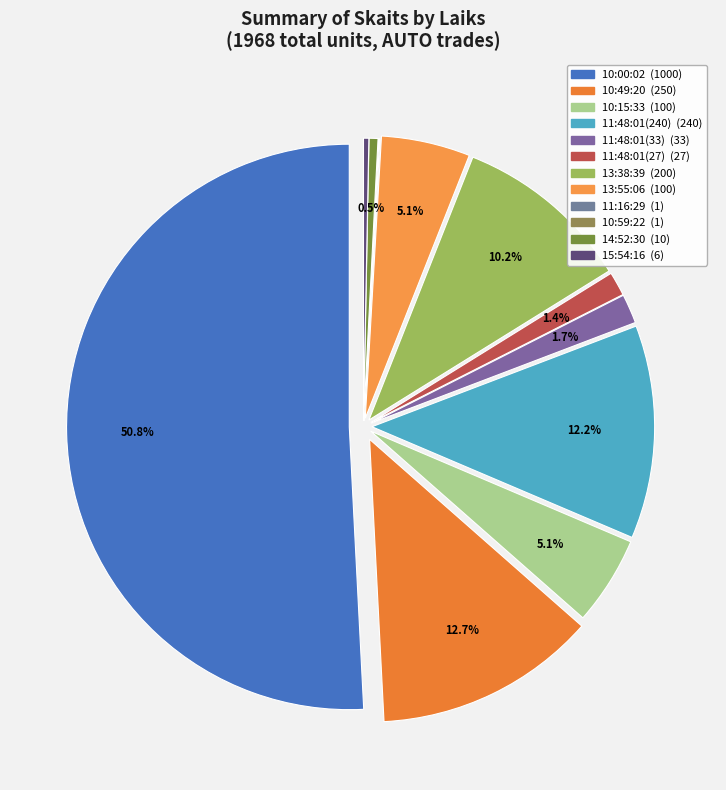

Does any single category account for the majority?

Yes